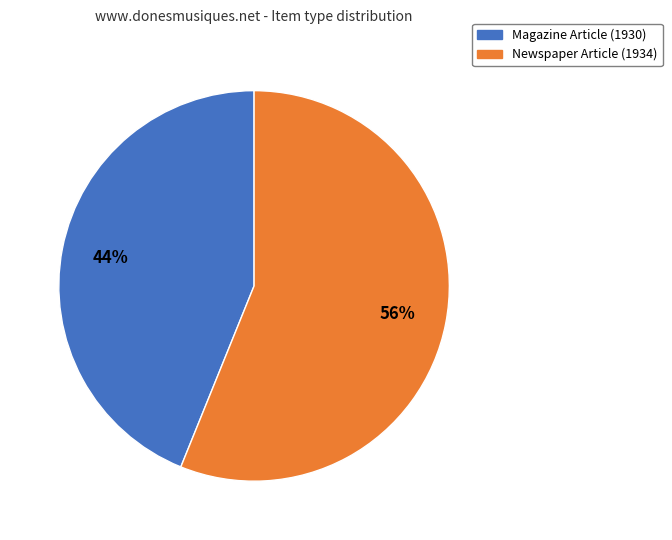

Which category has the biggest portion of the pie?

Newspaper Article (1934)